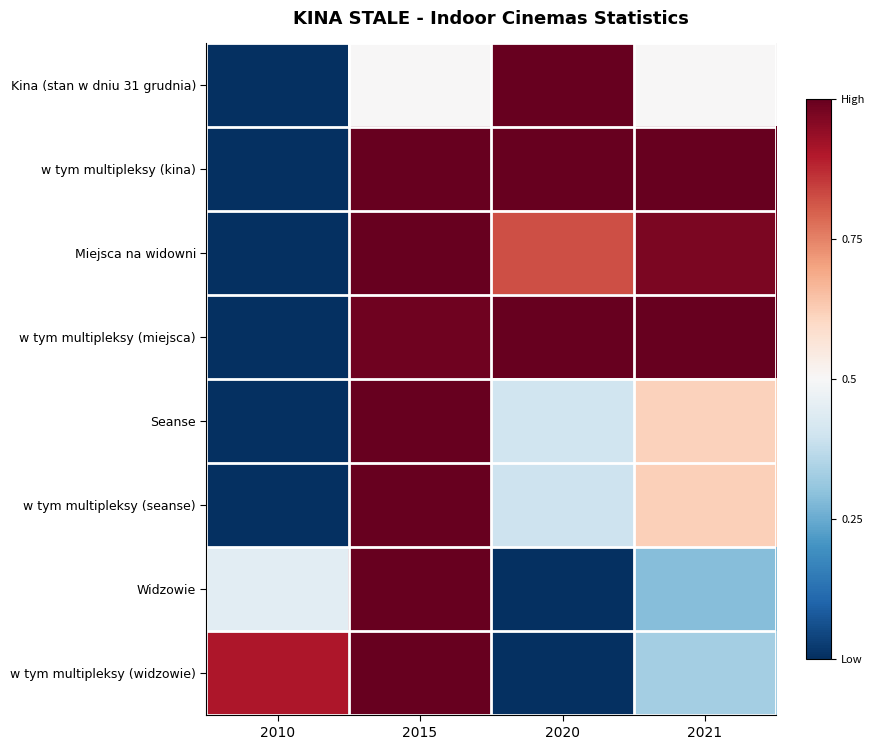

Which category has the lowest value across all series?

2010